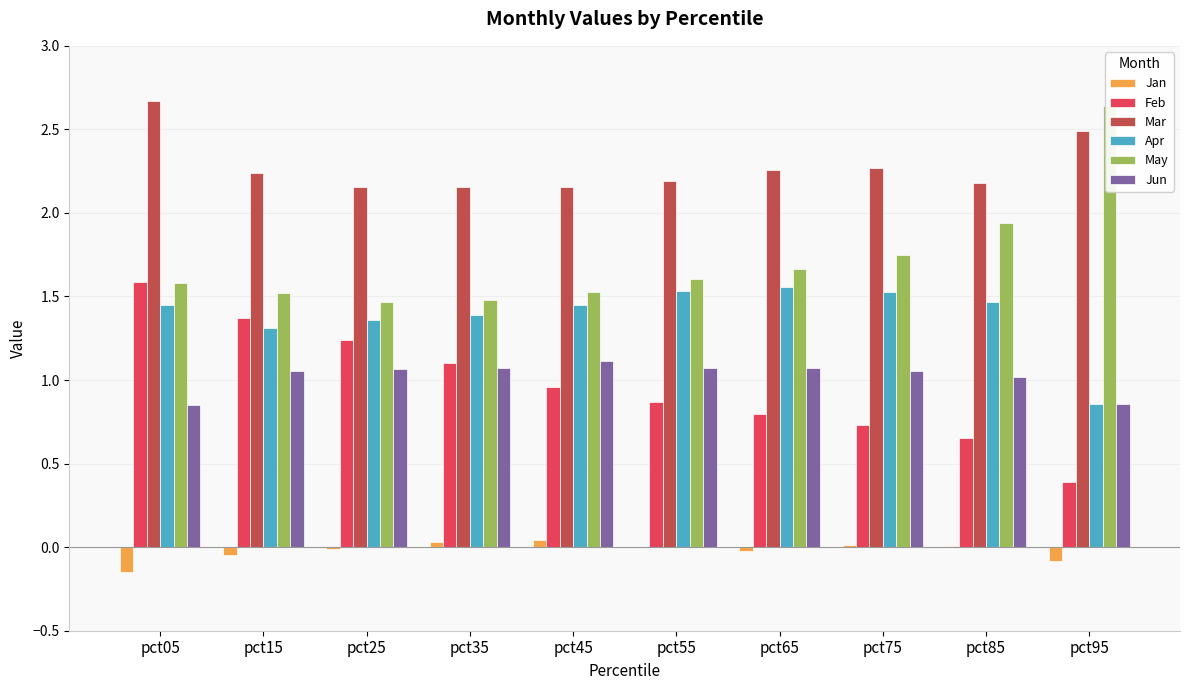

What is the value of the May bar at the 3rd from the left?

1.5